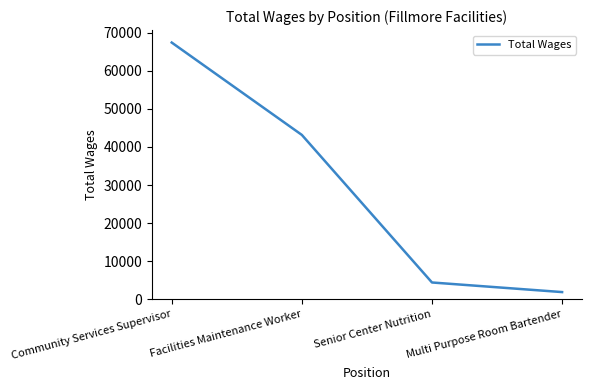

Reading left to right, list all the values displayed in this chart.

67384	43154	4444	1925